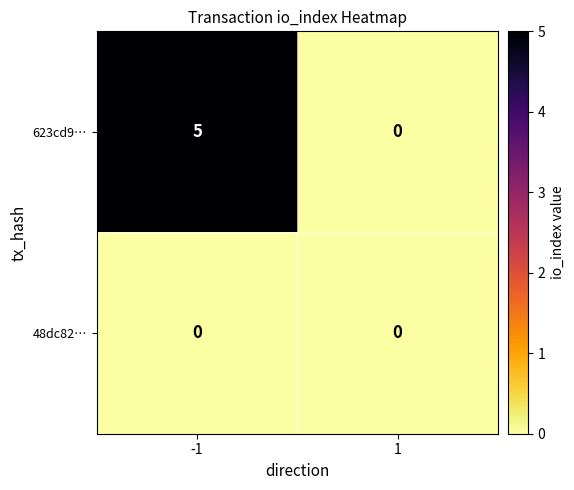

Which series has the largest range (max minus min)?

623cd9…